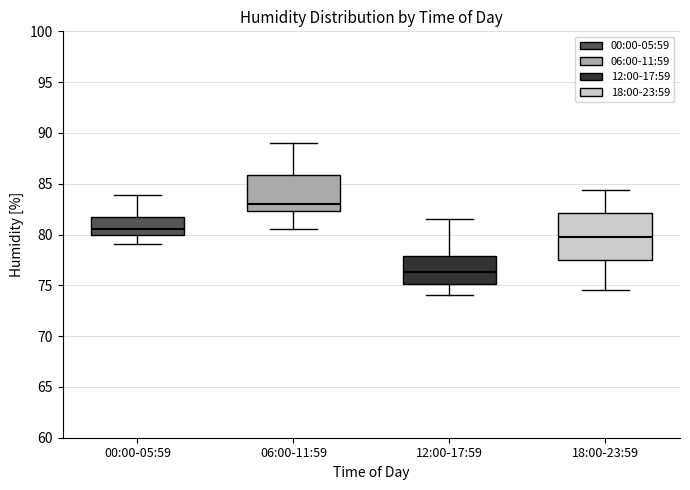

Where does the upper whisker of the box for 12:00-17:59 end on the y-axis? The values are not printed on the chart, so give them approximately, as read against the axis.

81.5